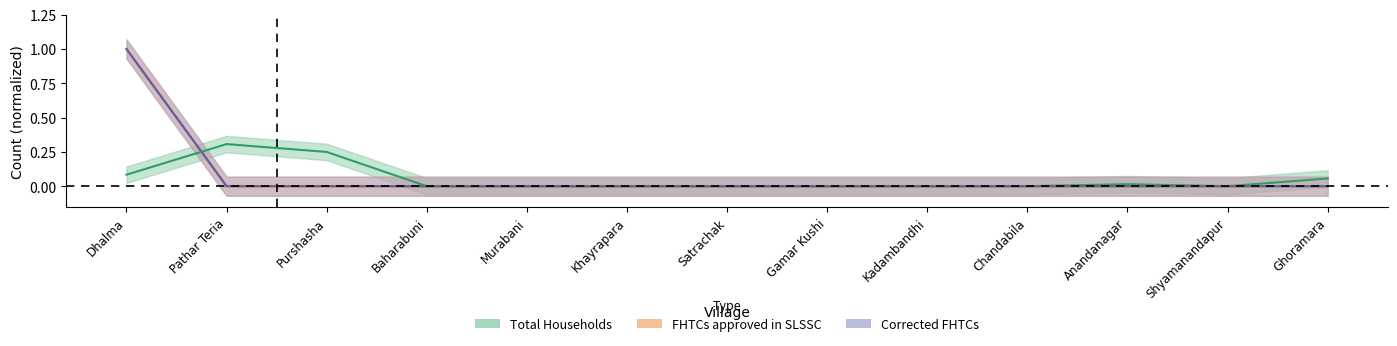

Which has a higher value, Khayrapara or Shyamanandapur?

Khayrapara